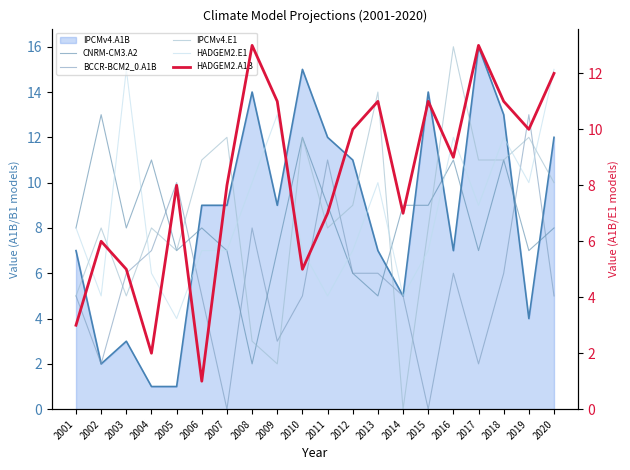

How many data points in HADGEM2.A1B are less than 9?

10